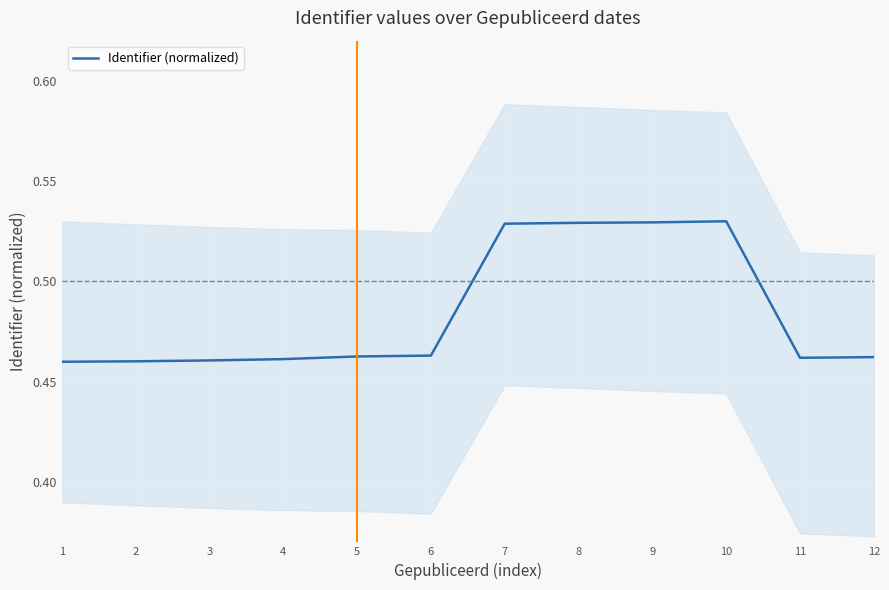

Read the value at 8.

0.5